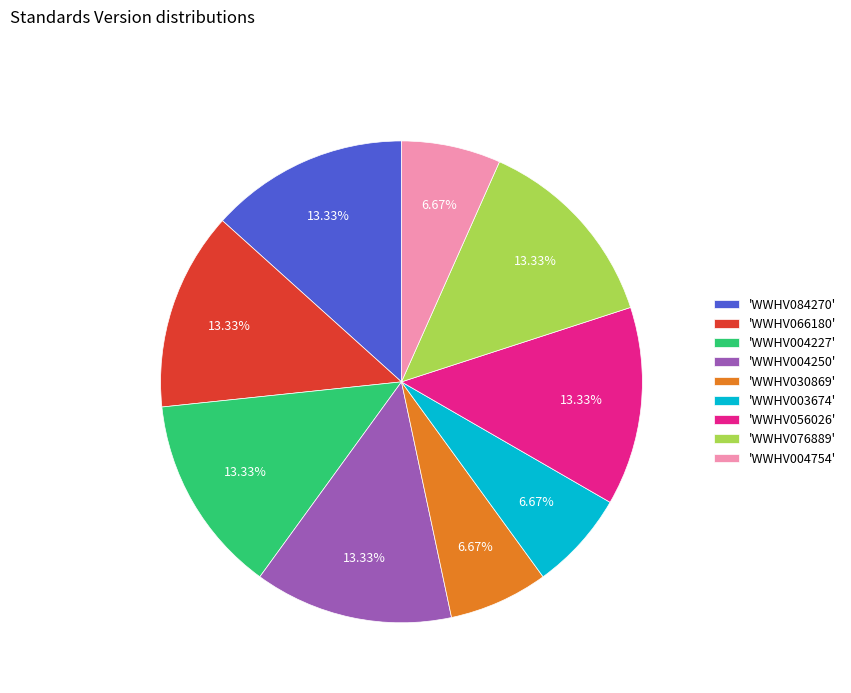

Which has a higher value, 'WWHV004250' or 'WWHV030869'?

'WWHV004250'